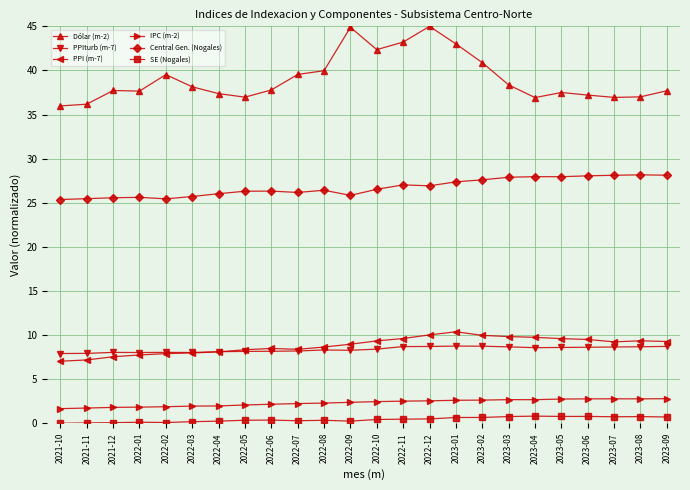

What is the label of the 14th point from the right?

2022-08